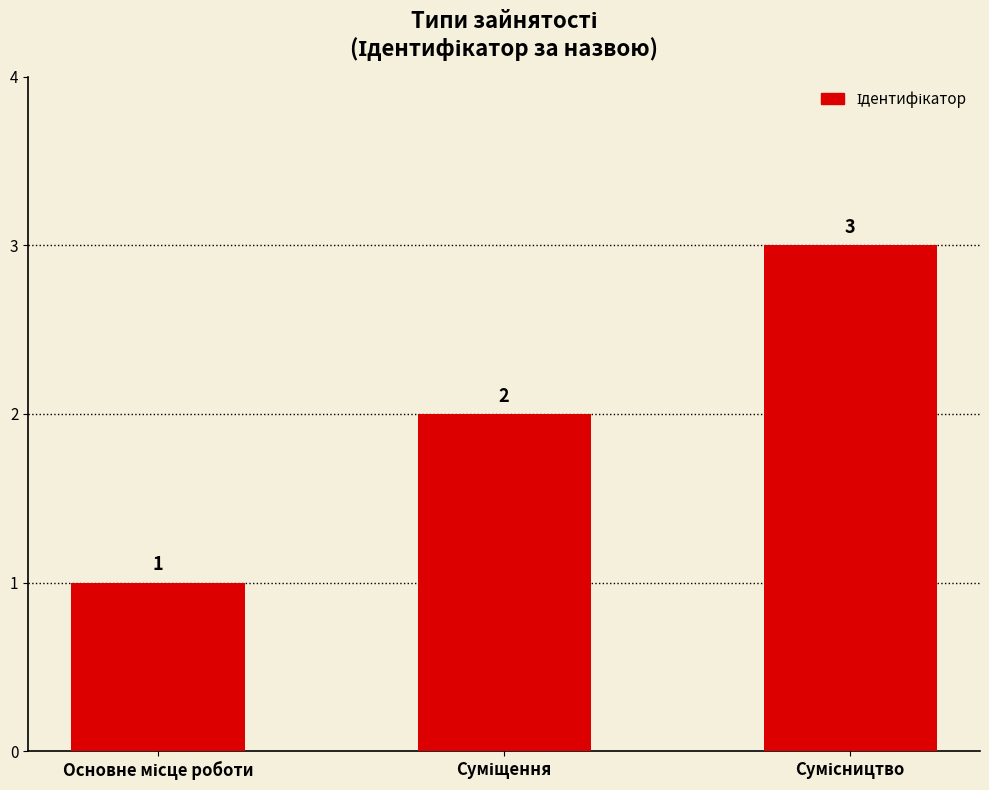

What is the sum of all values?

6